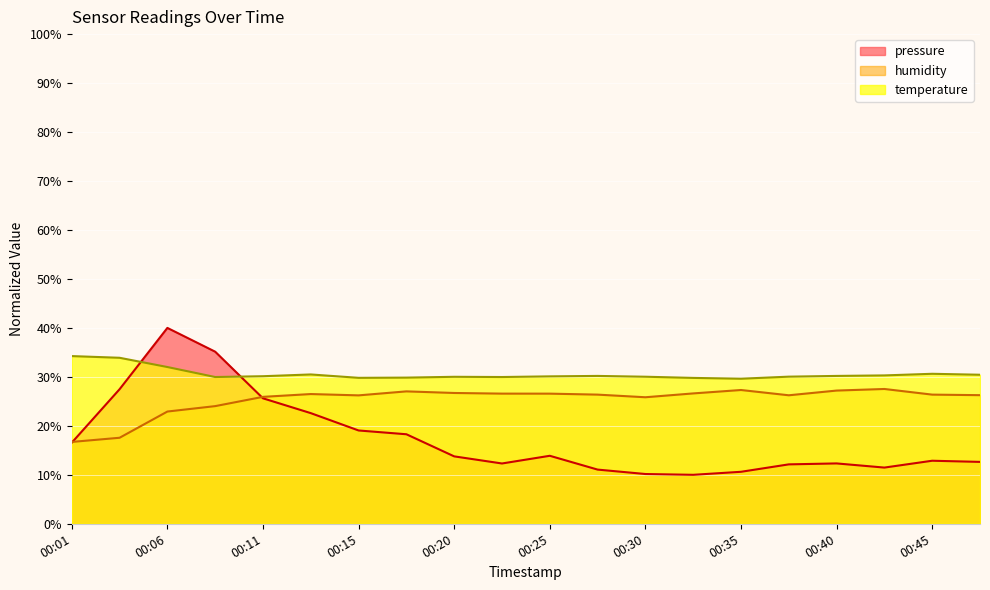

List the series in order of their overall mean, lowest first.

pressure, humidity, temperature